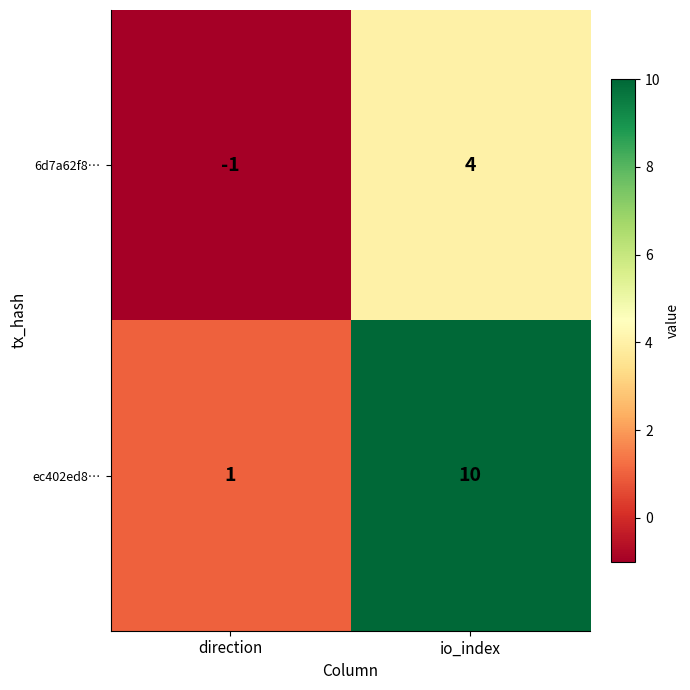

List the series in order of their peak value, lowest first.

6d7a62f8…, ec402ed8…